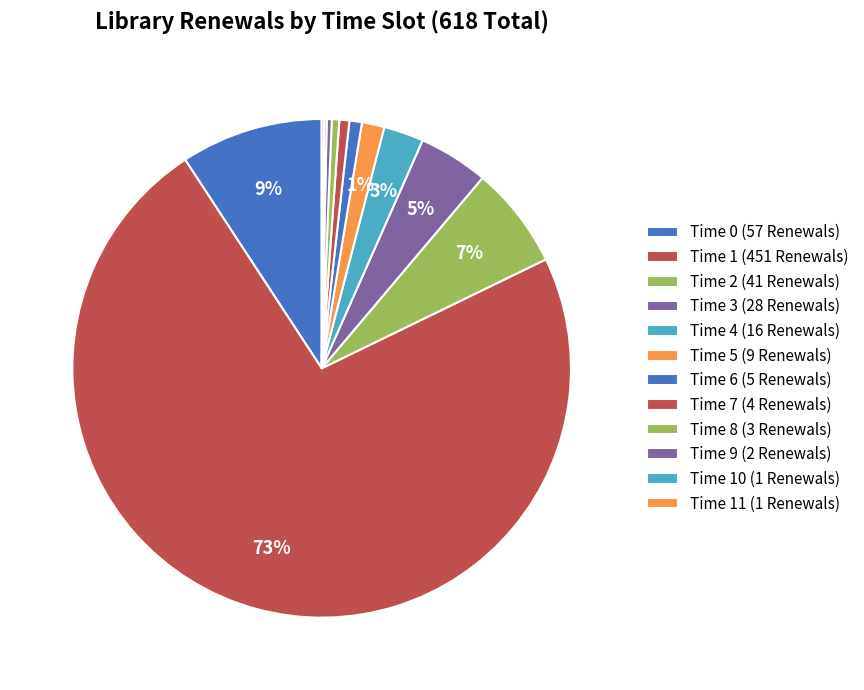

Count the number of slices in the pie.

12